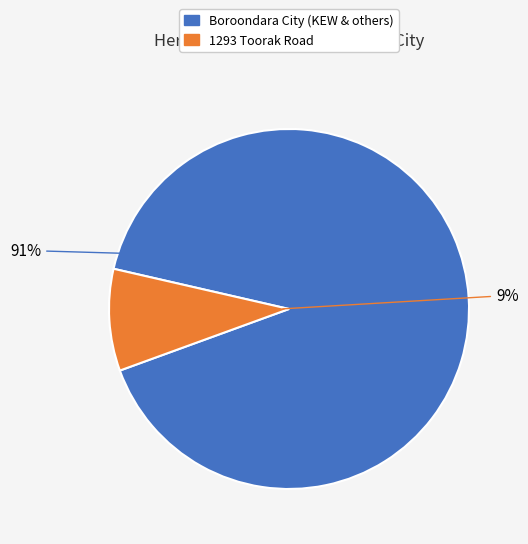

Does any single category account for the majority?

Yes